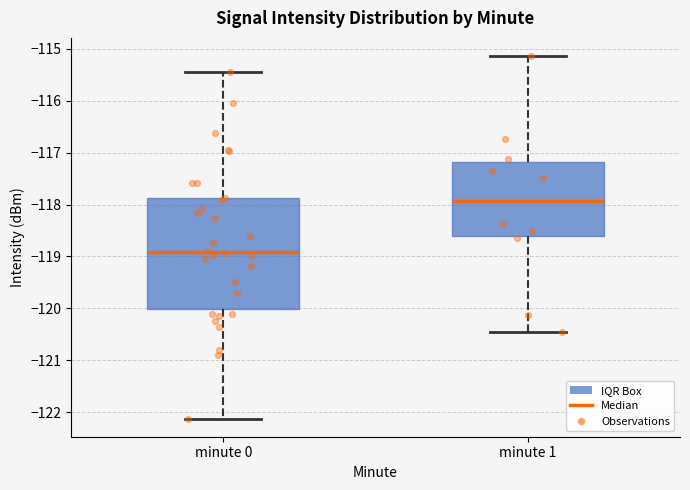

Reading left to right, read every box against the y-axis: the position of its median line, the range the box covers, and the ends of its whiskers. The values are not printed on the chart, so give them approximately, as read against the axis.

minute 0: median -118.9, box -120.0 to -117.9, whiskers -122.1 to -115.5
minute 1: median -117.9, box -118.6 to -117.2, whiskers -120.5 to -115.1